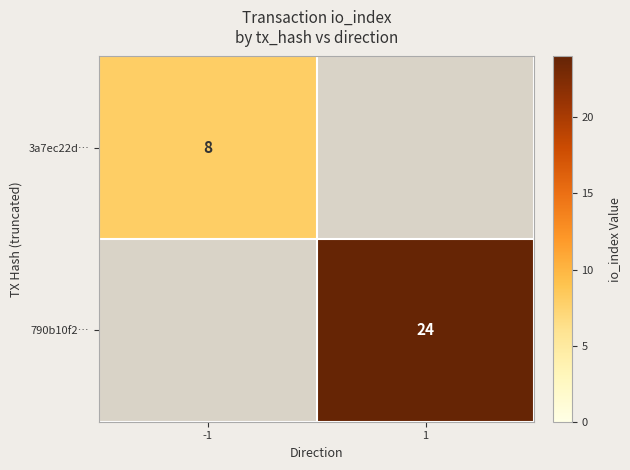

The value of 3a7ec22d… at -1 is 11. True or false?

False